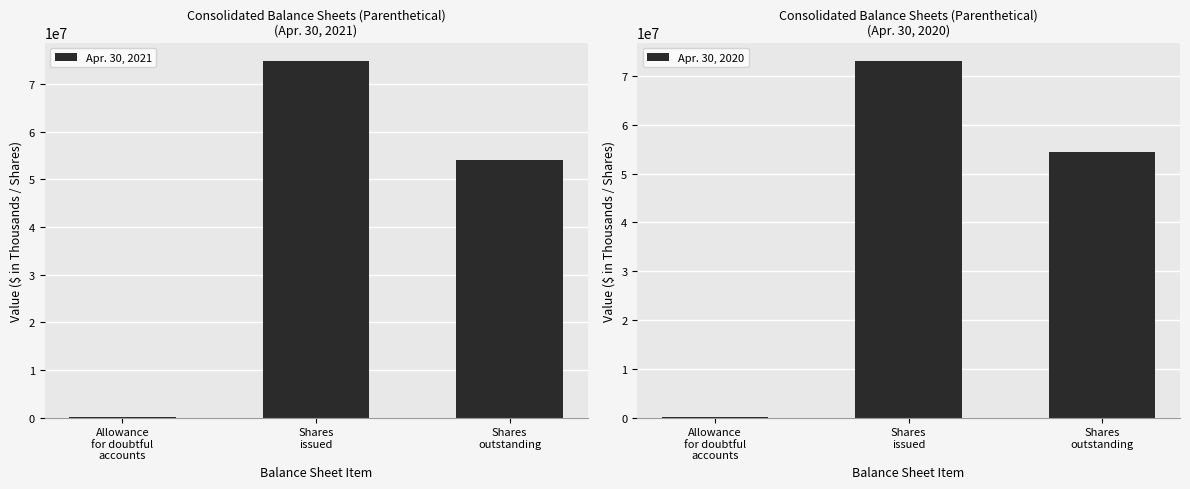

At which label does Apr. 30, 2020 reach its peak?

Shares
issued